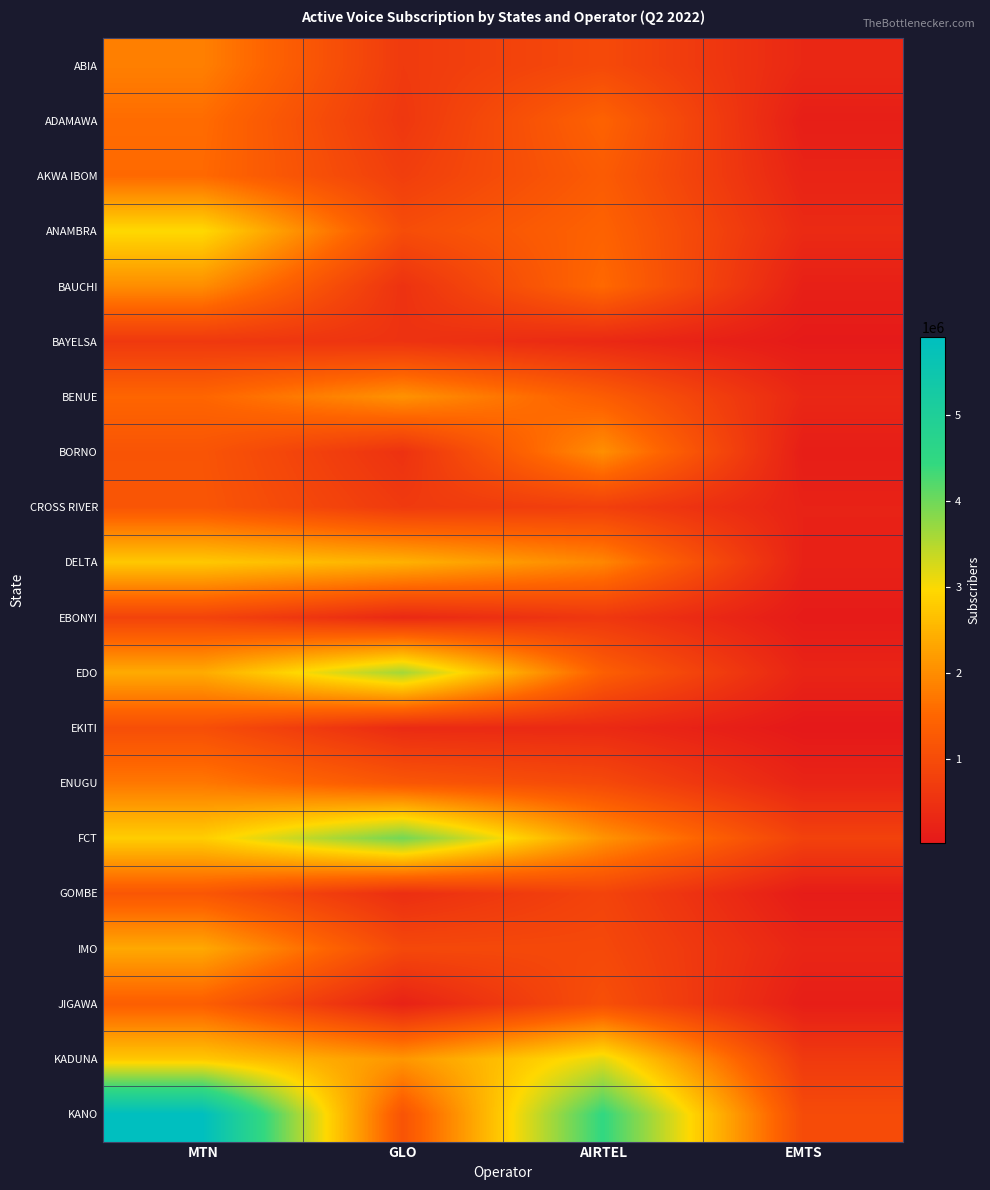

Which label corresponds to the smallest value in the chart?

EMTS